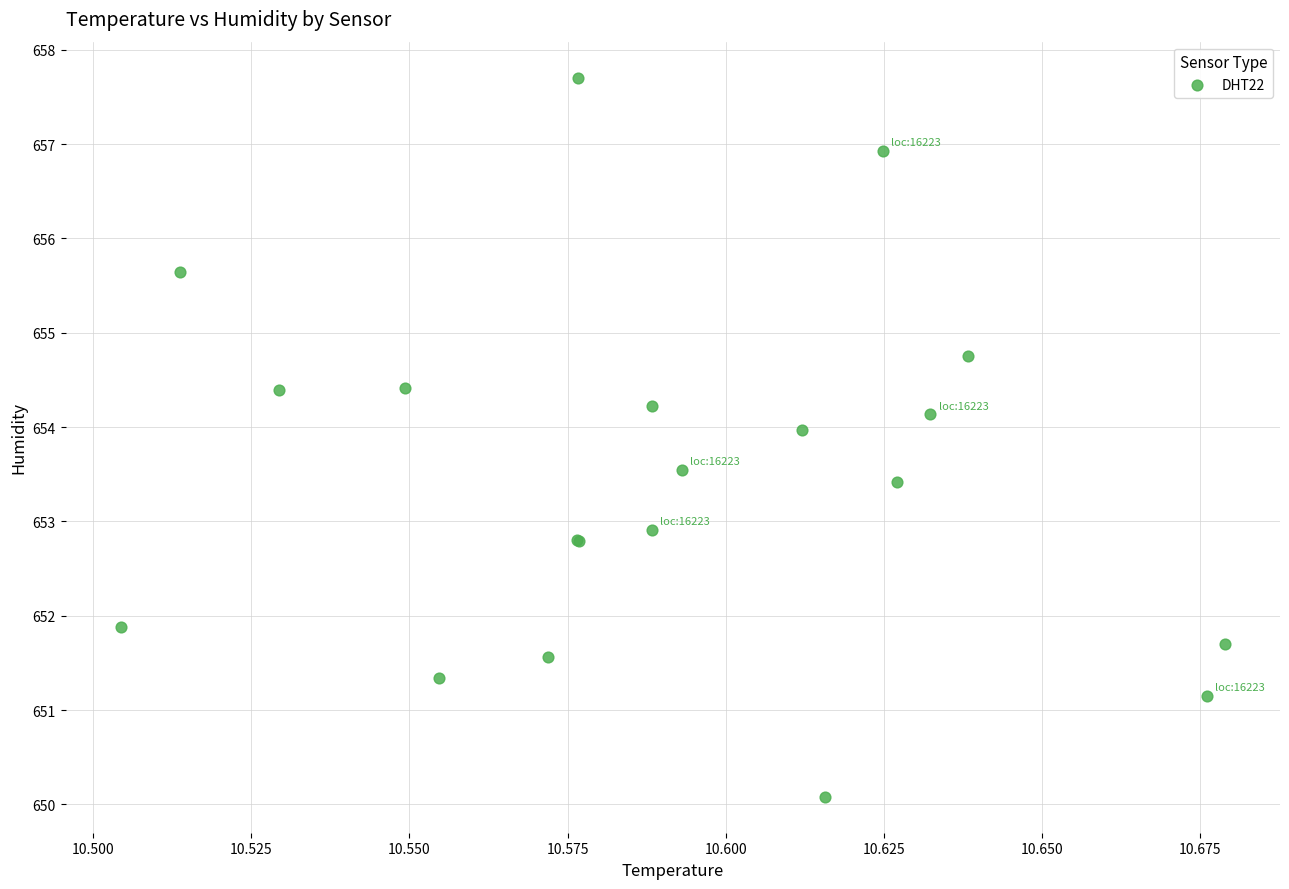

What Y value in the scatter plot is closest to 653?

652.9